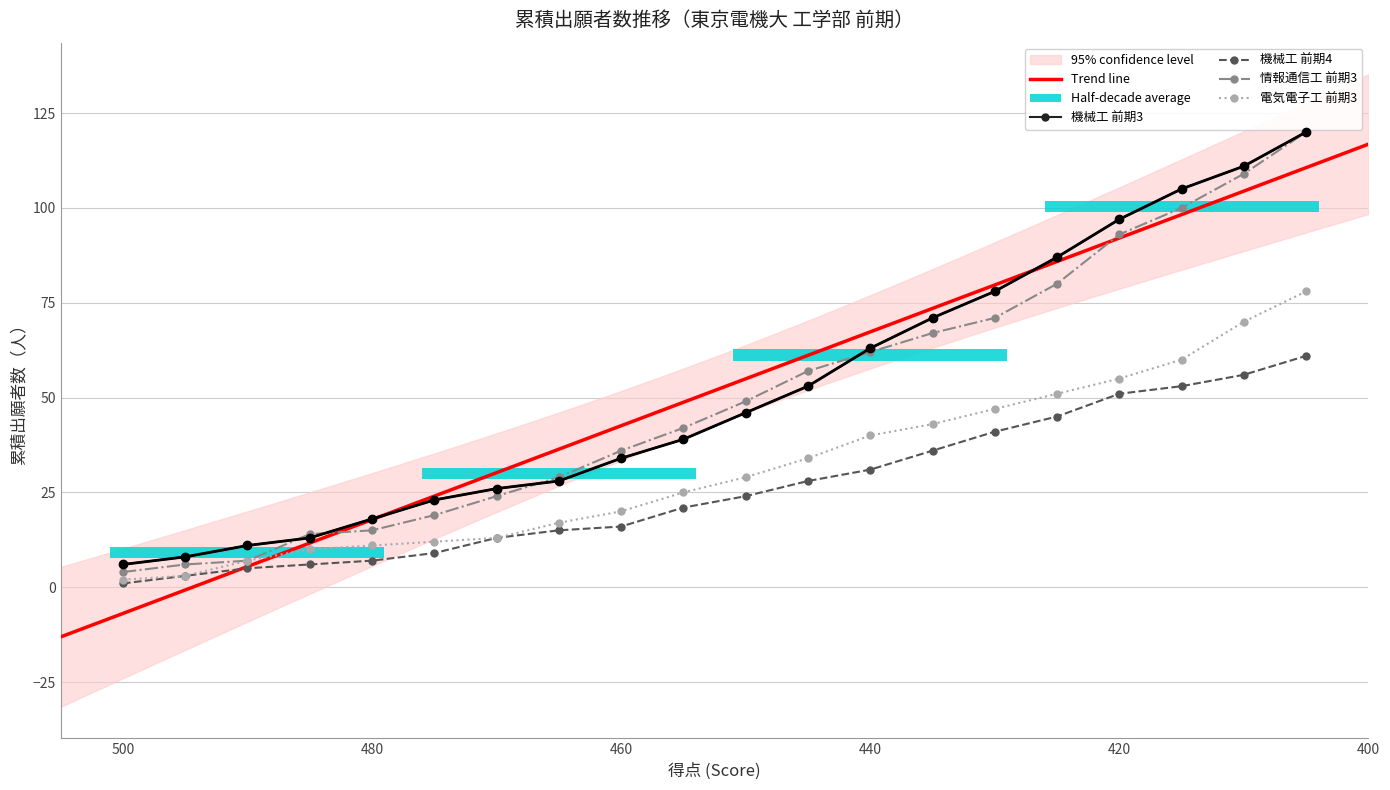

Rank the series by their maximum value, from lowest to highest.

機械工前期4_cumulative, 電気電子工前期3_cumulative, 機械工前期3_cumulative, 情報通信工前期3_cumulative